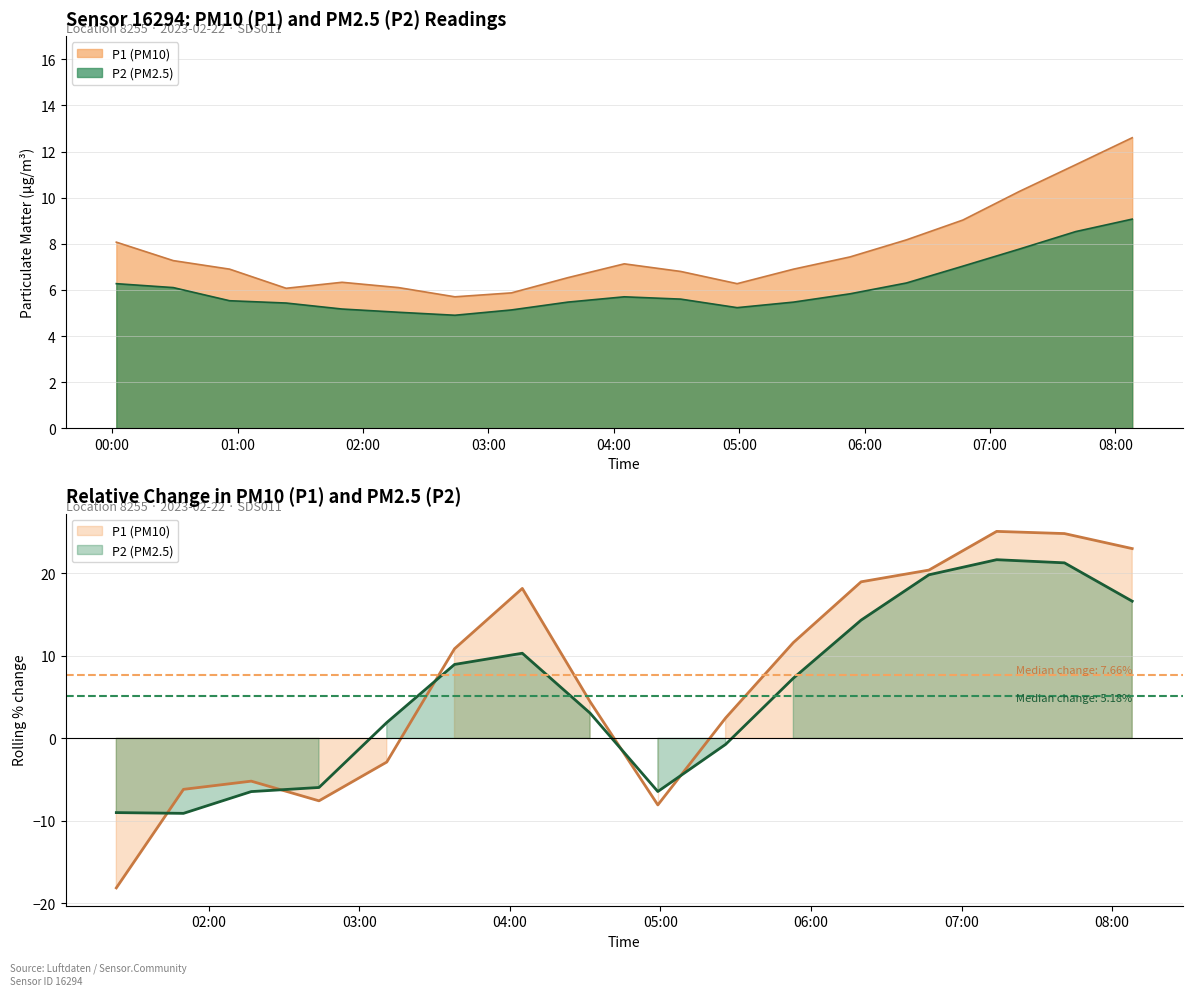

Which series has the widest spread of values?

P1